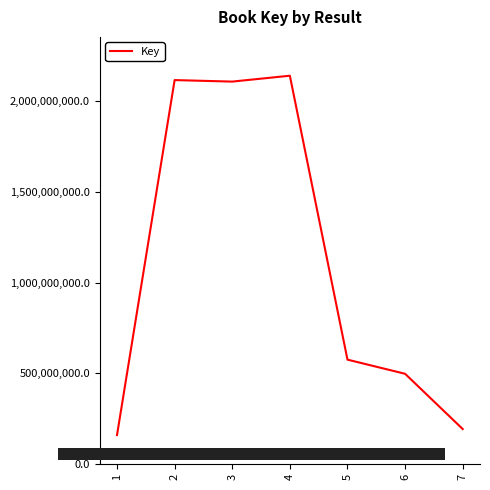

The value at 2 is 2880250354. True or false?

False